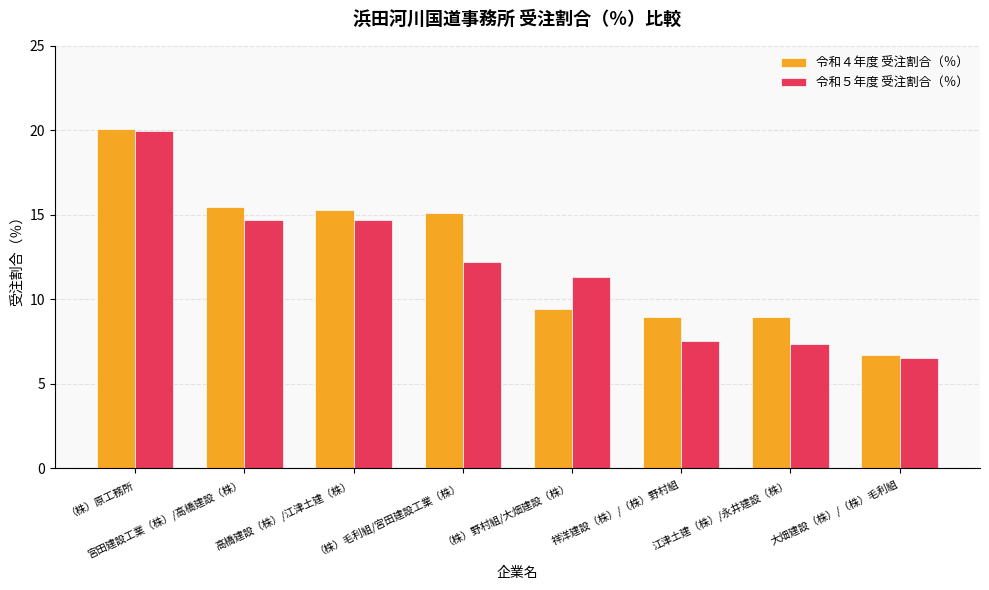

What position from the left is （株）毛利組/宮田建設工業（株）?

4